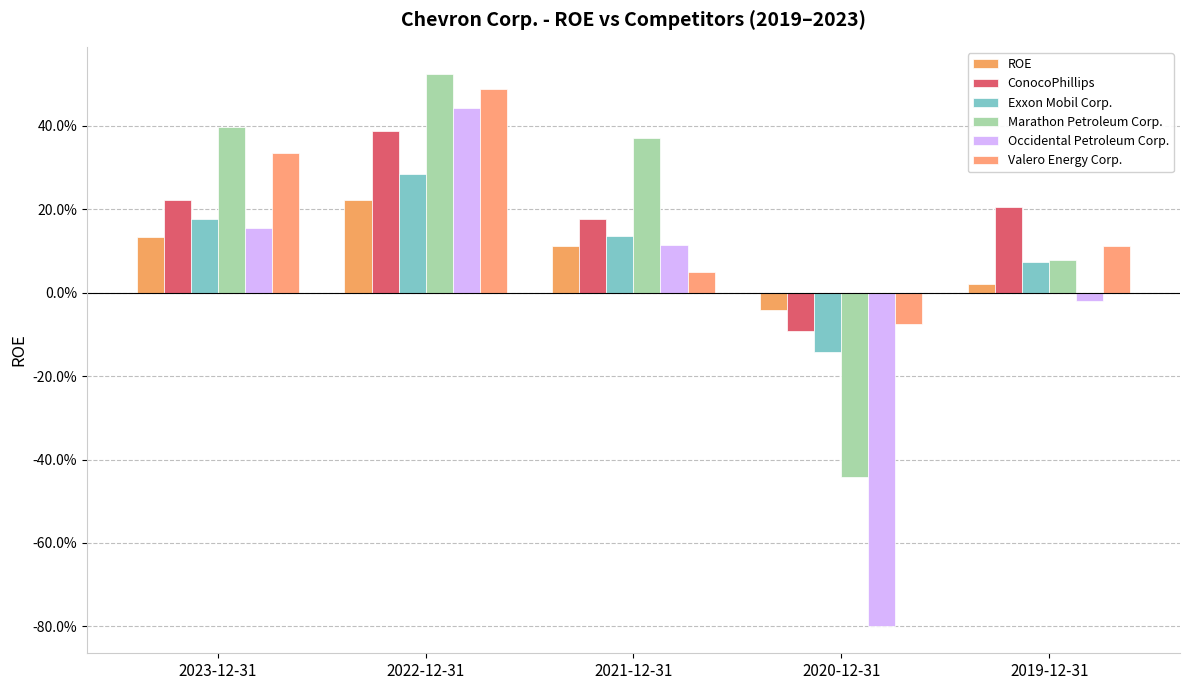

Are the bars horizontal?

No